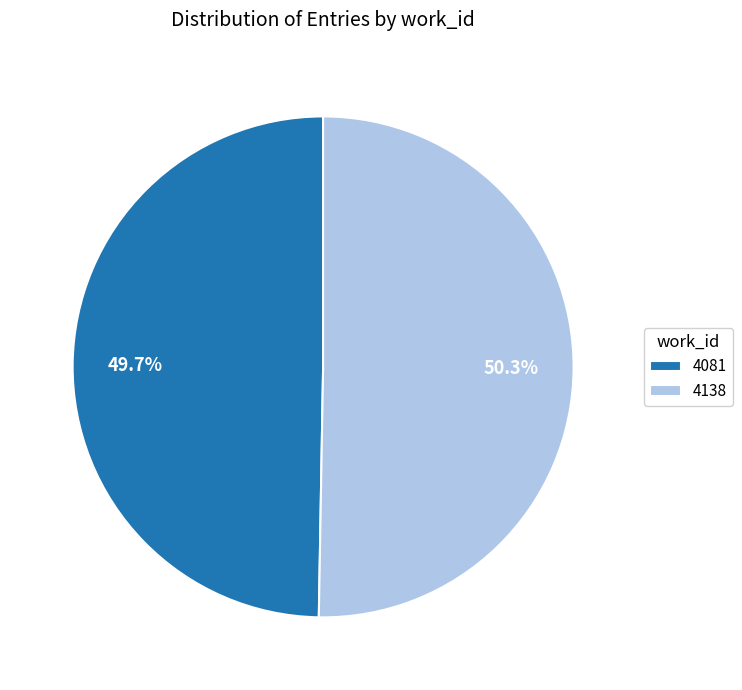

What percentage is the 4081 slice, to the nearest percent?

50%